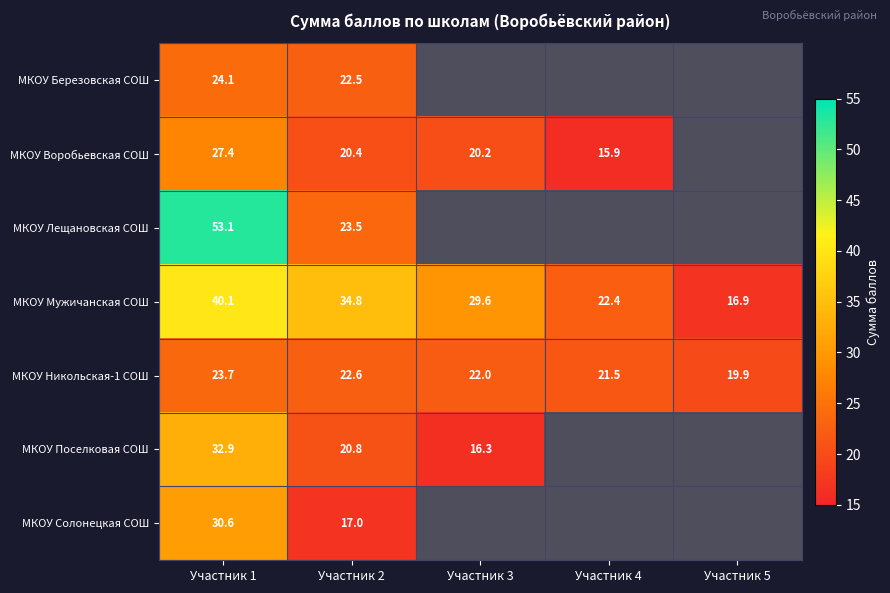

True or false: МКОУ Никольская-1 СОШ has a value of 23.7 at Участник 1.

True